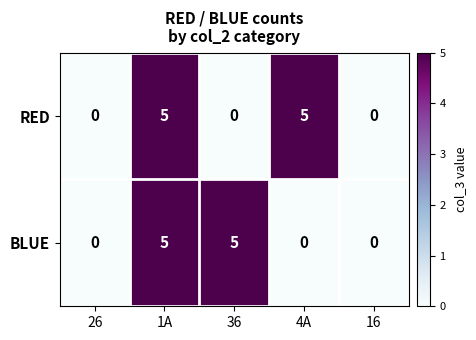

What is the maximum value shown in the chart?

5